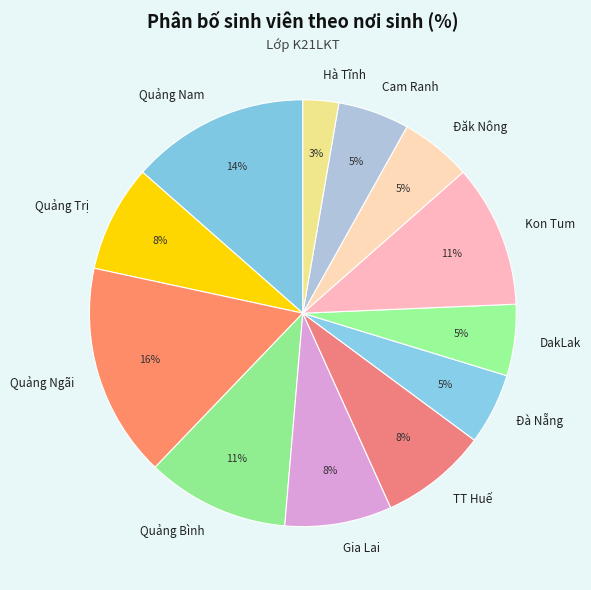

How many slices are in this pie chart?

12